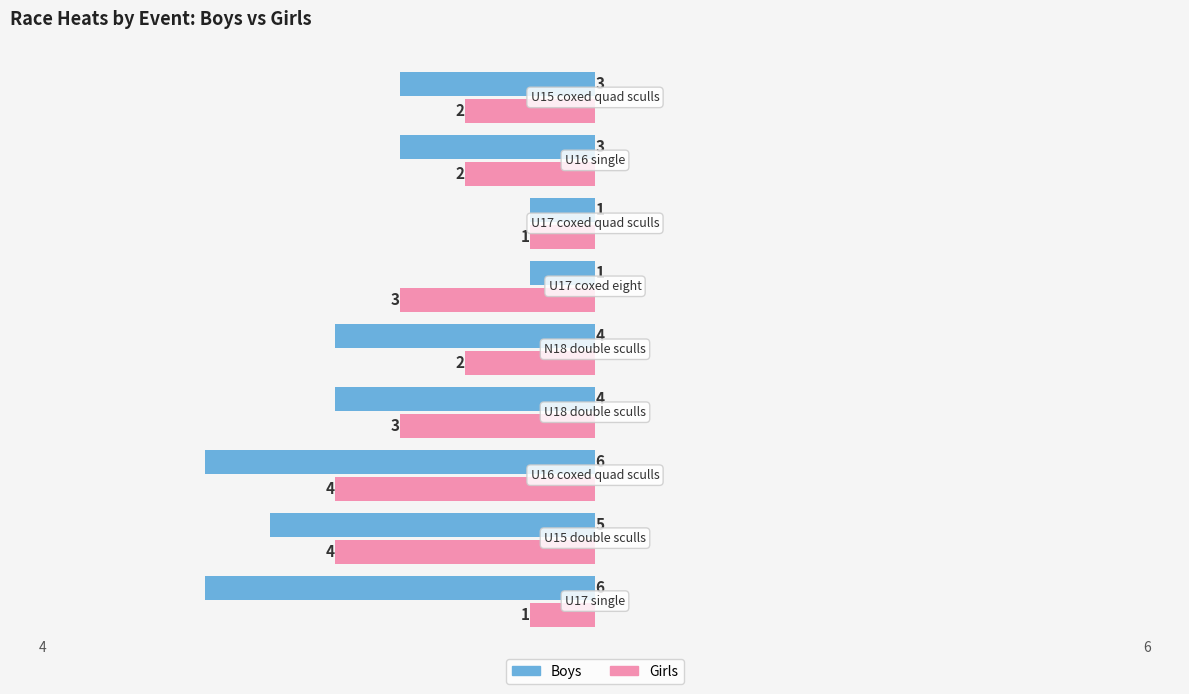

Rank the series by their average value, from lowest to highest.

Girls, Boys